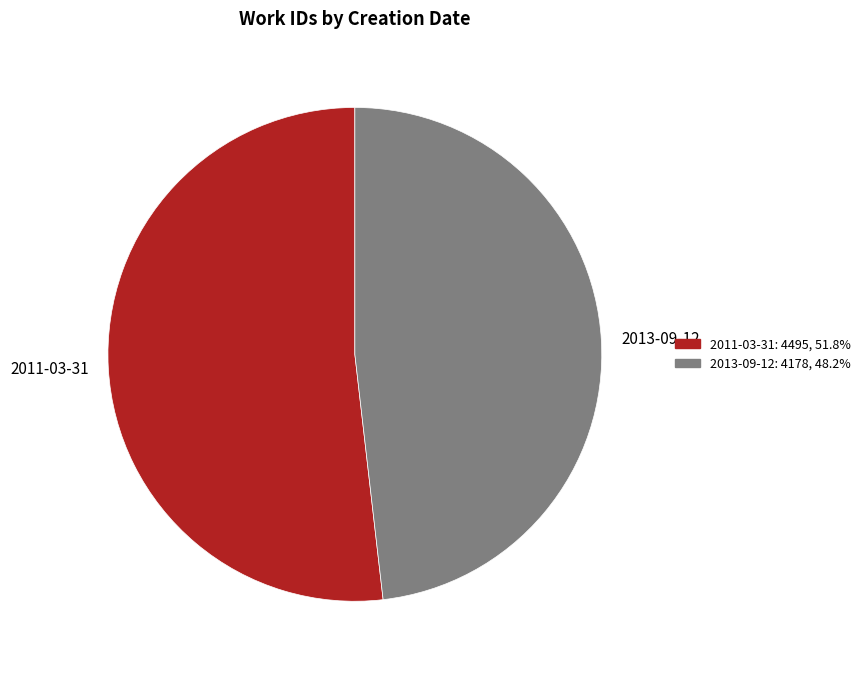

Is the sum of 2011-03-31 and 2013-09-12 greater than half?

Yes